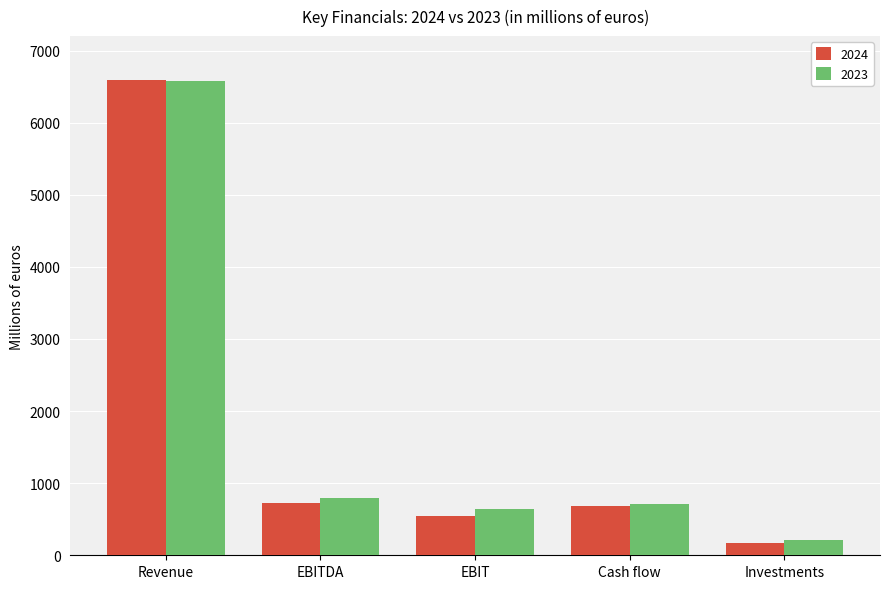

What position from the right is Cash flow?

2